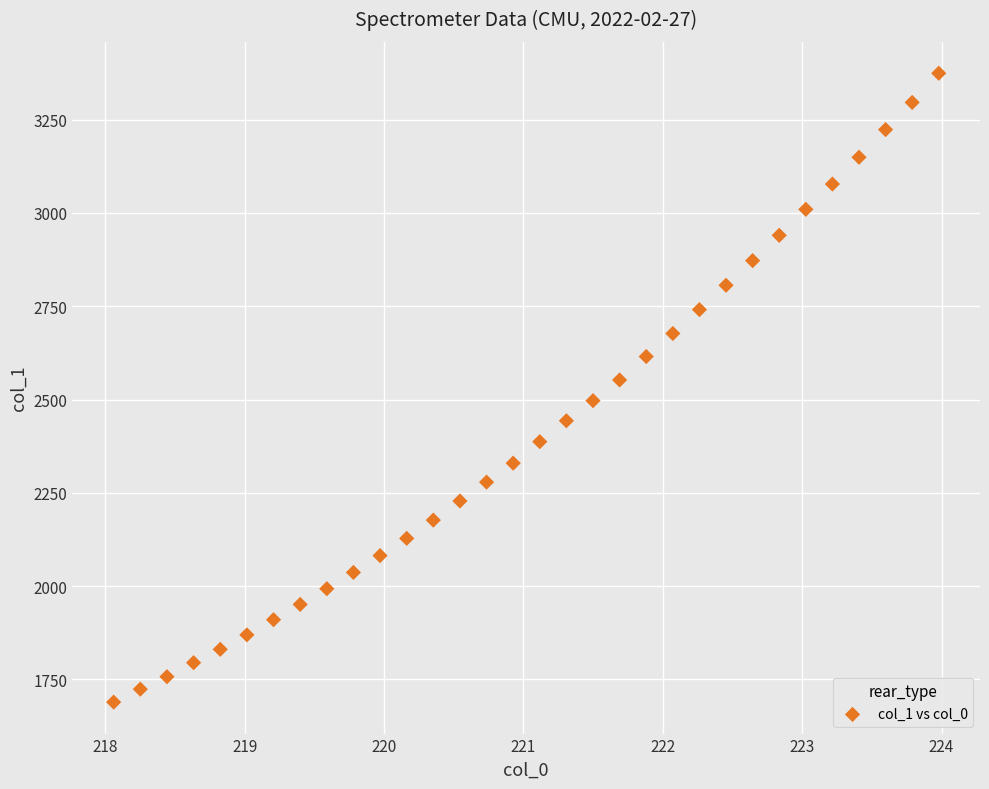

What is the range of Y values (max minus min)?

1684.8